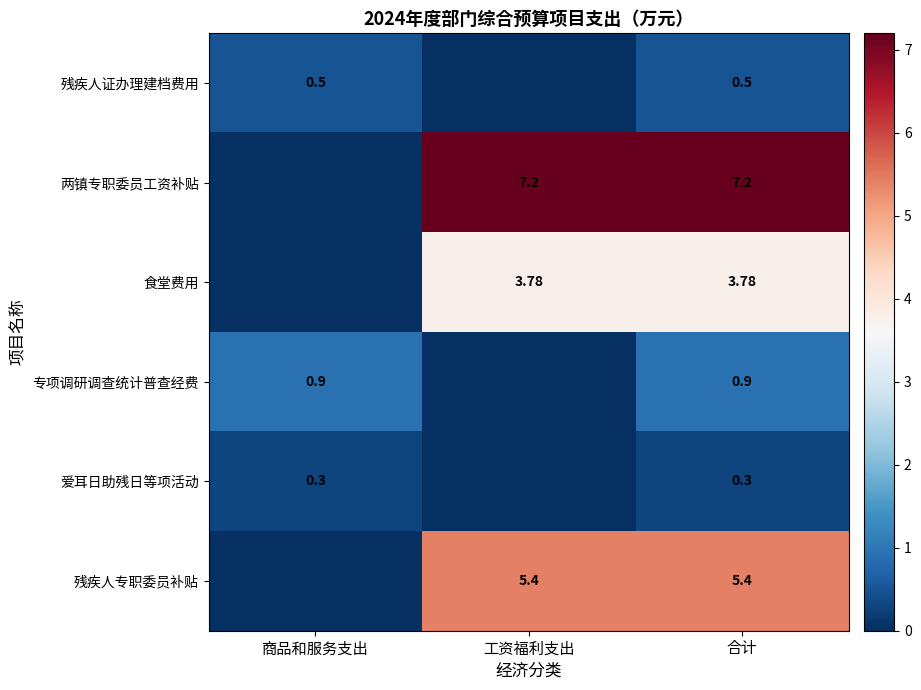

Is the value of 爱耳日助残日等项活动 at 商品和服务支出 greater than the value of 两镇专职委员工资补贴 at 合计?

No